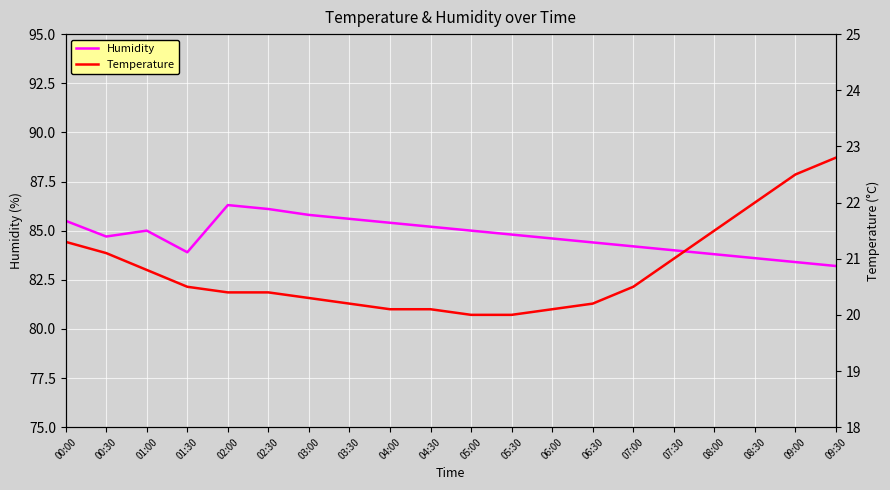

Where is Temperature nearest to the value 21?

07:30